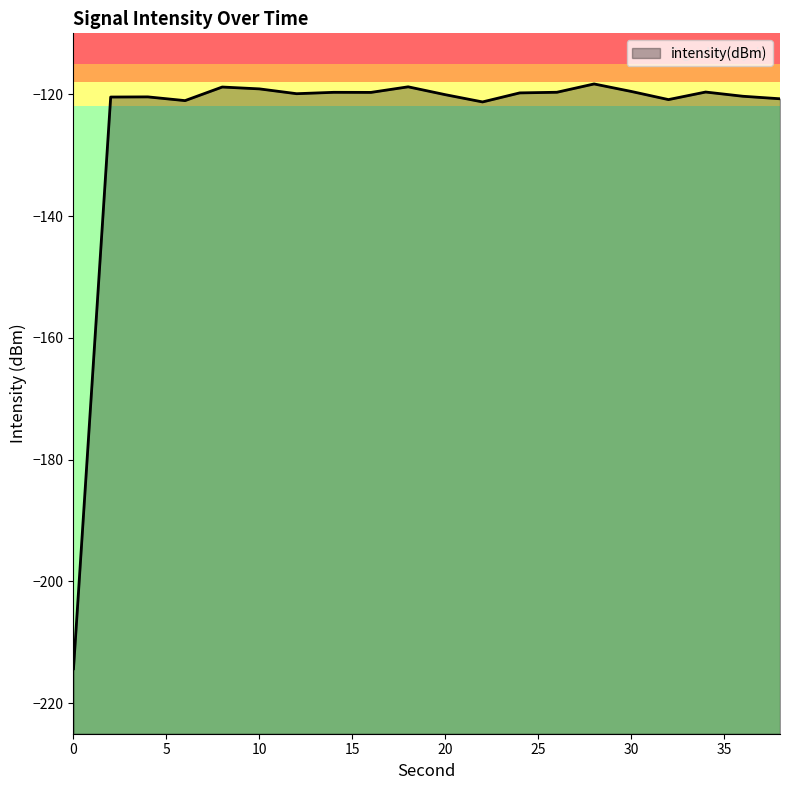

Where is the first local maximum?

4